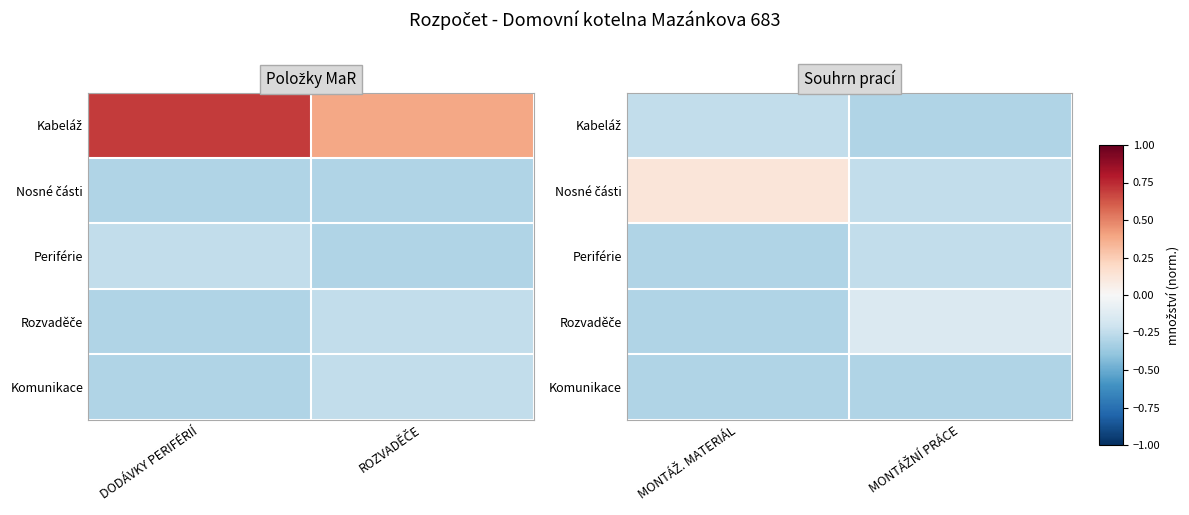

At which label does Rozvaděče reach its minimum?

MONTÁŽ. MATERIÁL